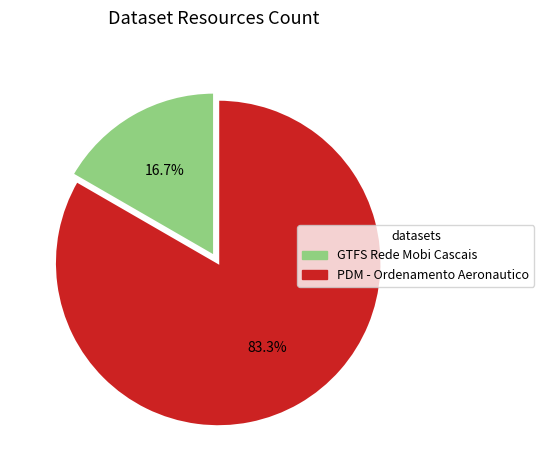

What is the smallest slice in the pie chart?

GTFS Rede Mobi Cascais